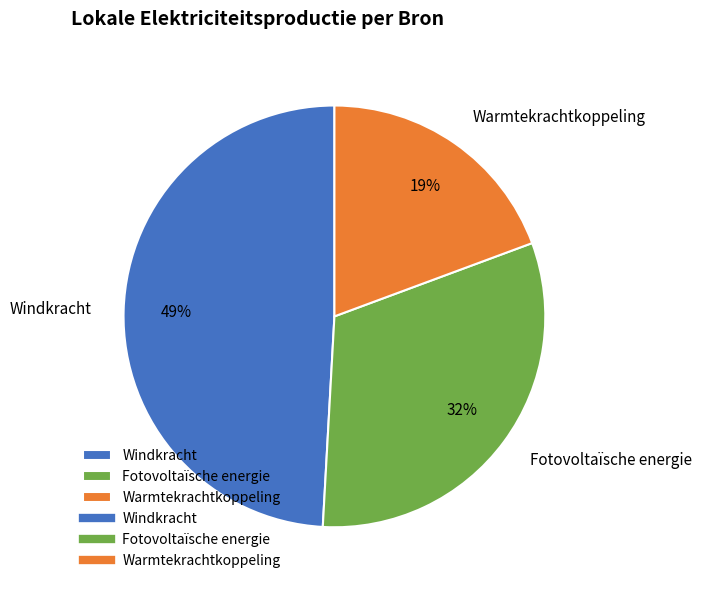

How many slices are in this pie chart?

3